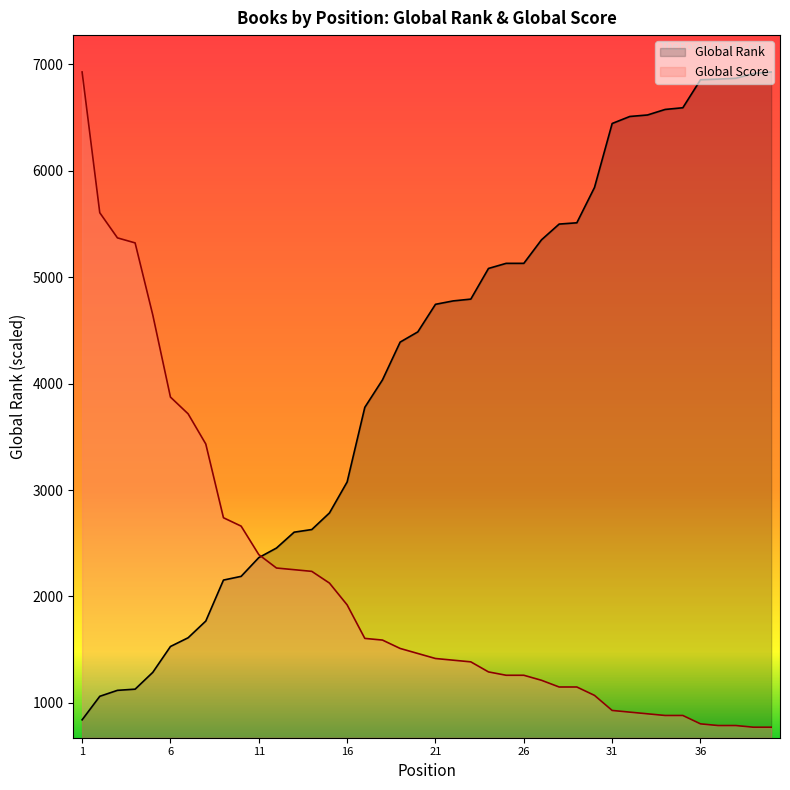

What is the value of the Global Rank point at the 40th from the left?

6928.0